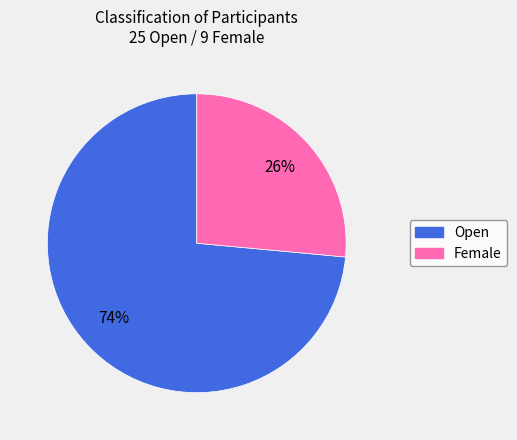

Approximately how many times larger is the value at Open compared to Female?

2.8